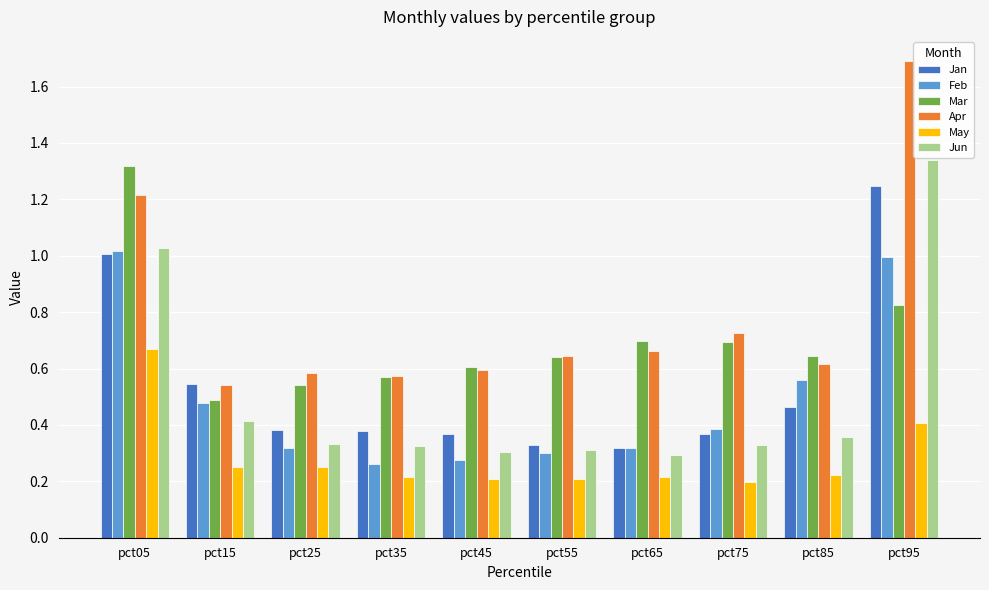

Does the chart contain stacked bars?

No